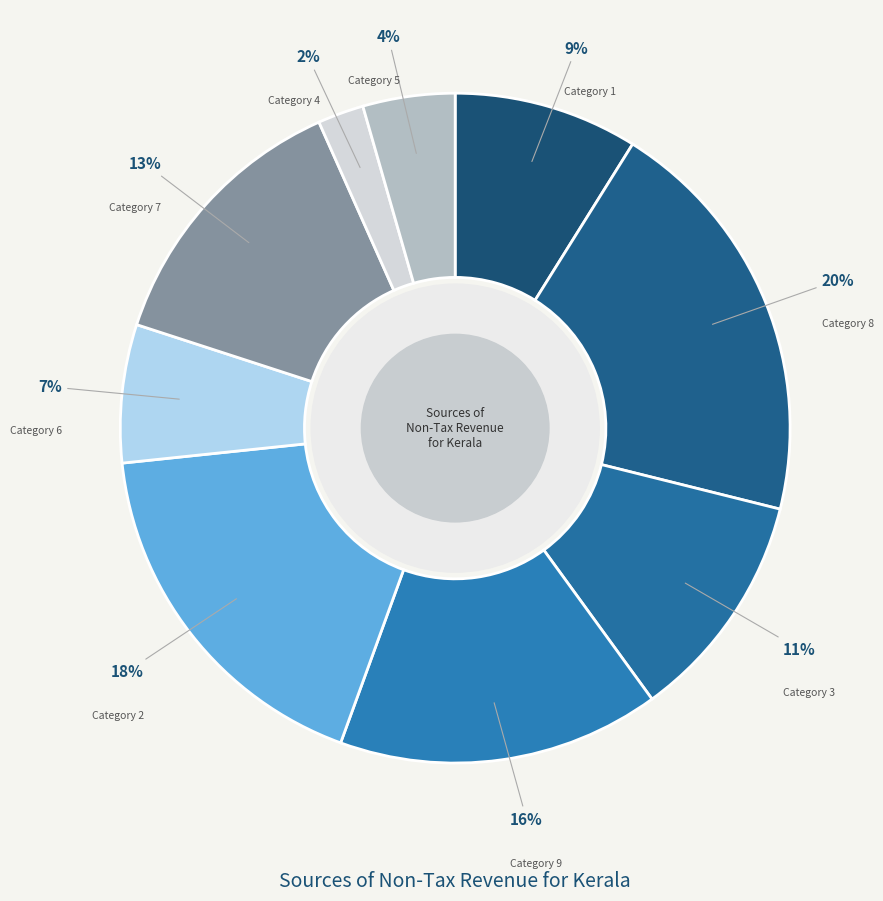

Approximately how many times larger is the value at Category 8 compared to Category 7?

1.5